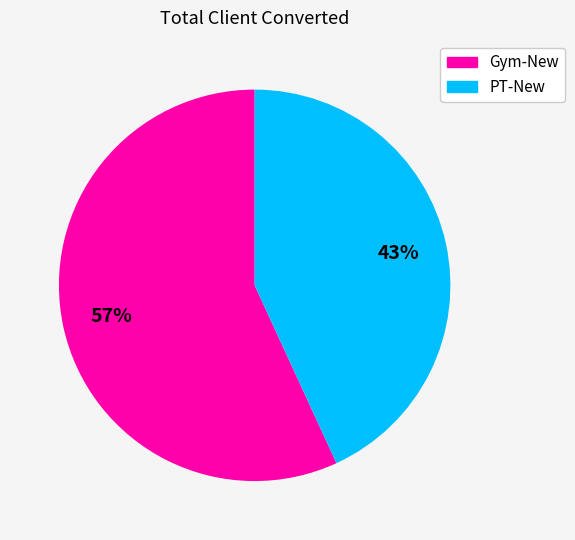

To the nearest percent, what is the difference between the PT-New and Gym-New slice percentages?

14%